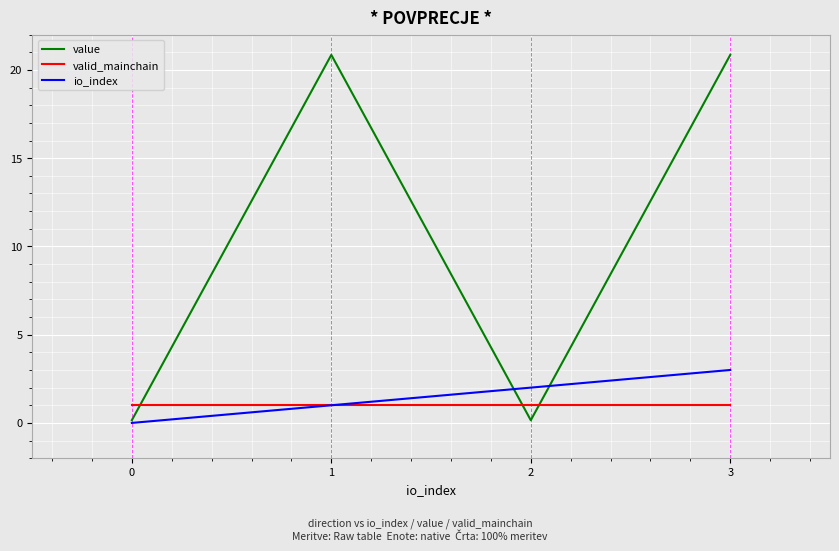

What is the difference between the highest and lowest values at 0?

1.0